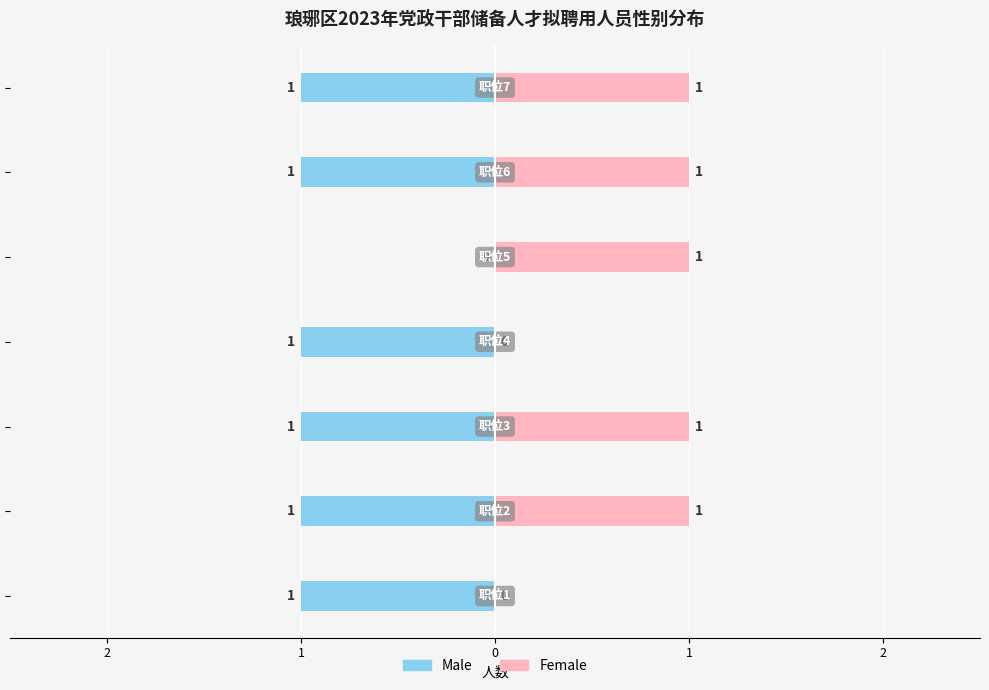

What are all the series names shown in the legend?

Male, Female